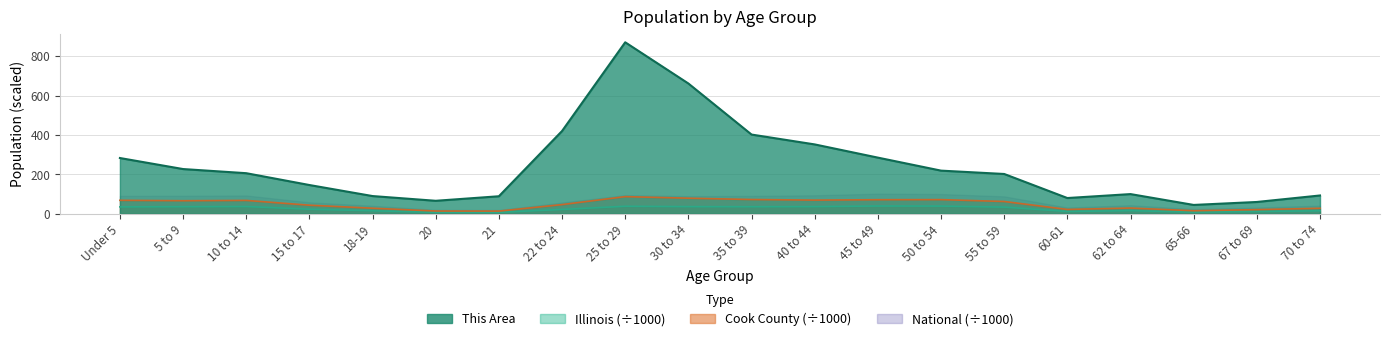

True or false: Cook County and Illinois cross at least once.

False